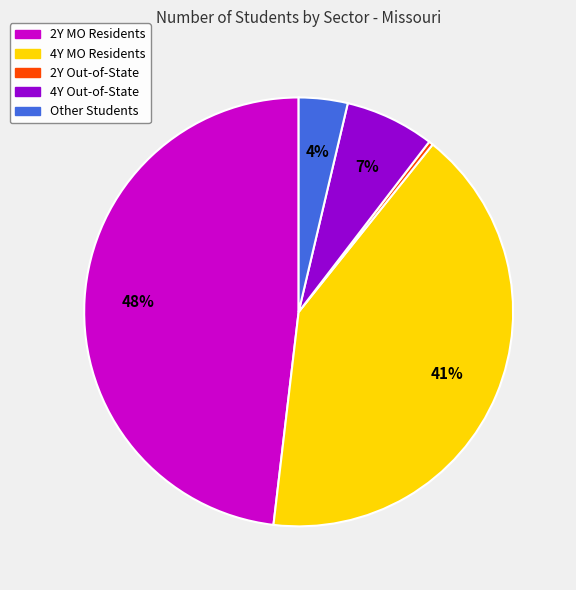

Does any single category account for the majority?

No